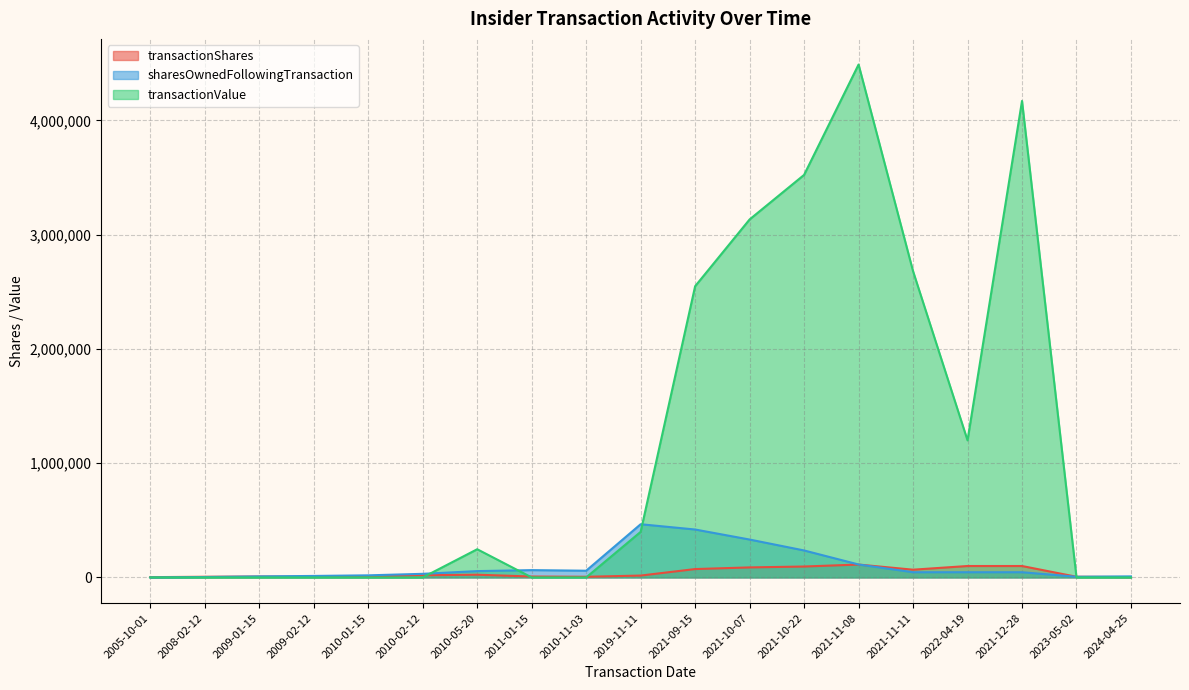

Which series has the largest total across all categories?

transactionValue